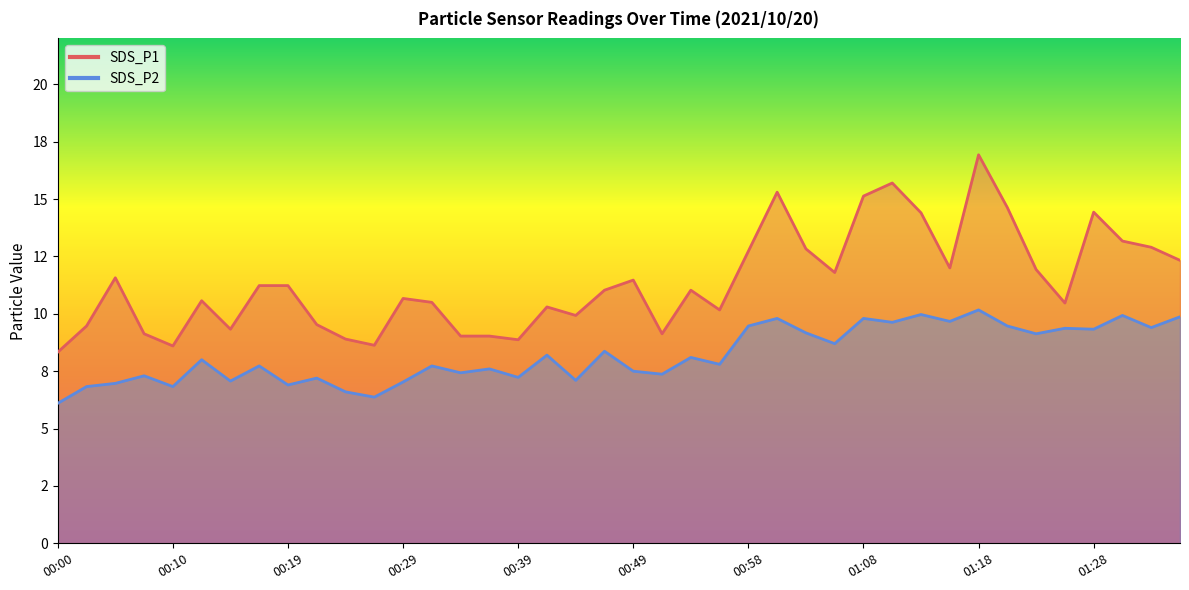

What is the sum of all SDS_P1 values?

454.4